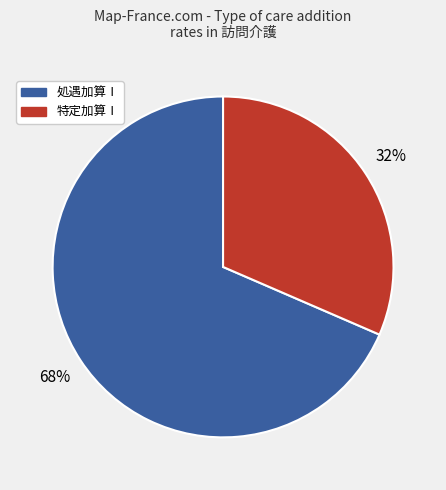

The 特定加算Ⅰ slice represents 31% of the pie. True or false?

True